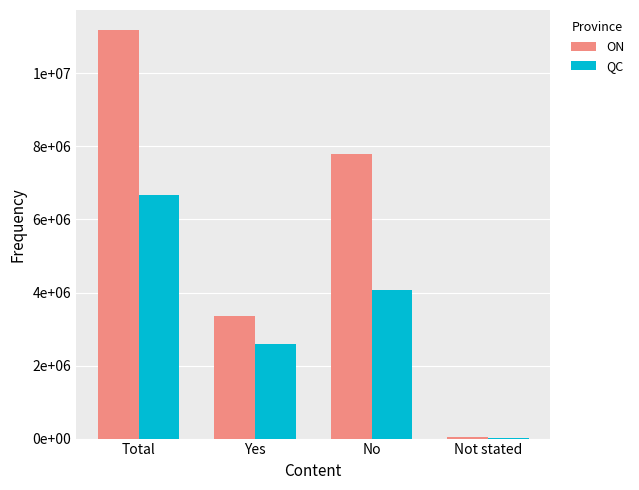

Are the bars grouped side by side (vs. stacked)?

Yes